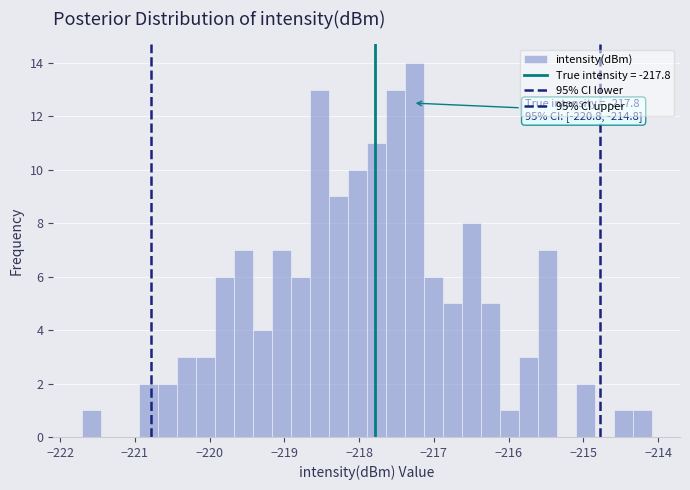

Around what value on the x-axis is the tallest bar? Give the approximate position of its centre, as read against the axis.

-217.3